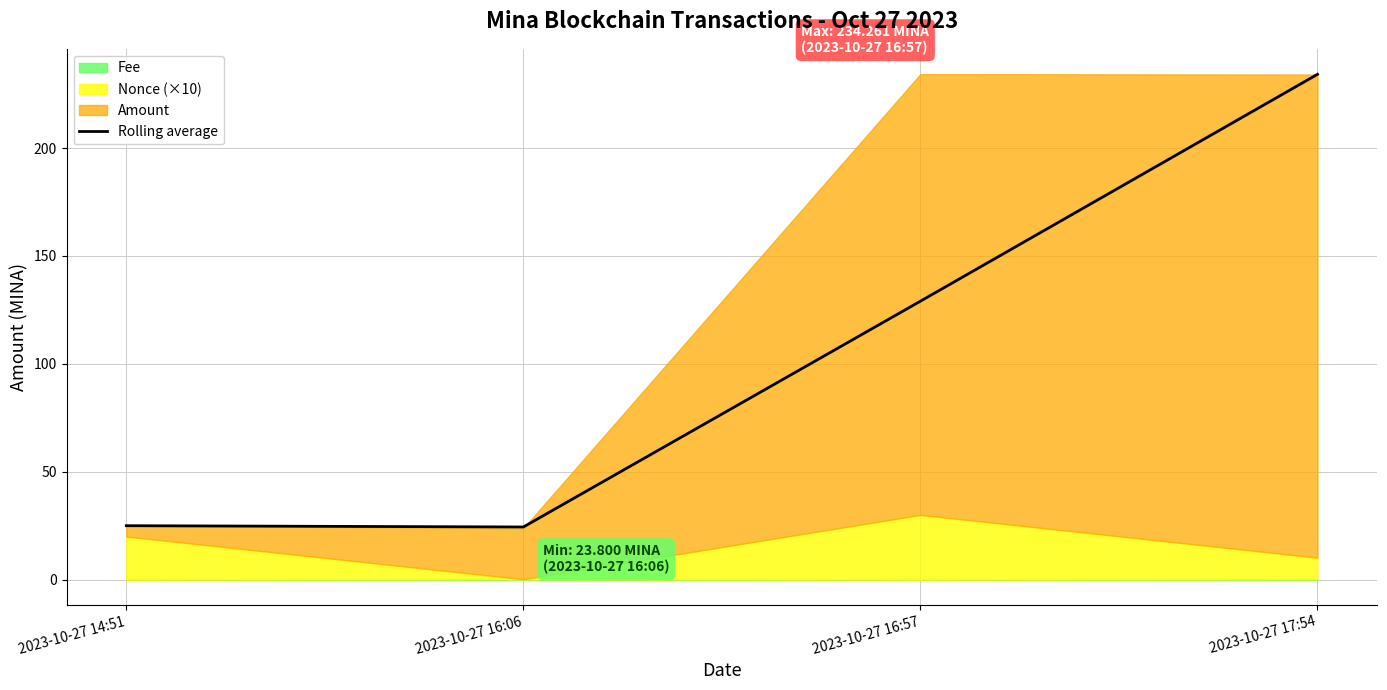

What is the label of the 4th point from the left?

2023-10-27 17:54